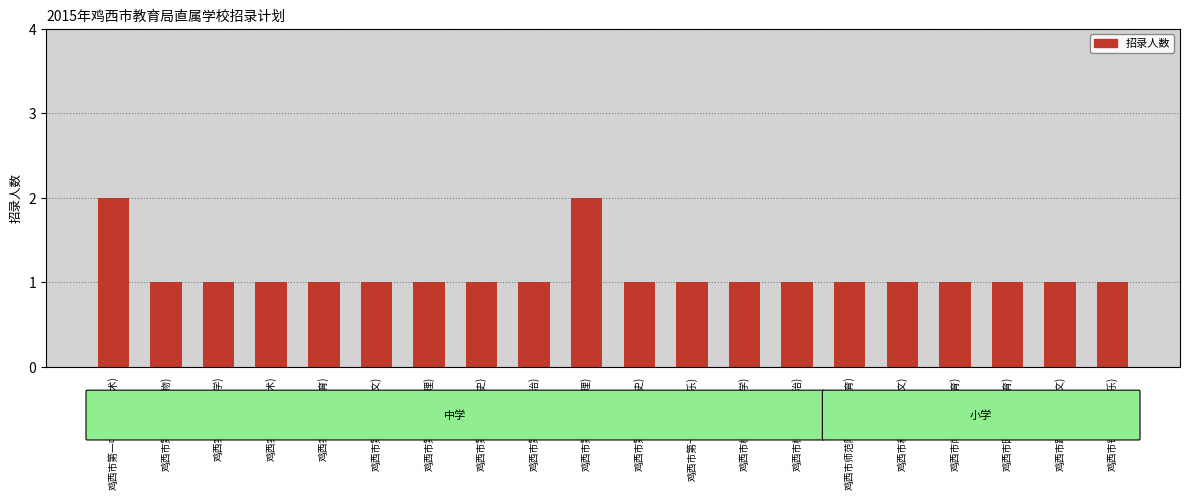

Reading left to right, transcribe all the data shown in this chart.

鸡西市第一中学(教育技术)=2	鸡西市第一中学(生物)=1	鸡西实验中学(数学)=1	鸡西实验中学(美术)=1	鸡西实验中学(体育)=1	鸡西市第二中学(语文)=1	鸡西市第二中学(地理)=1	鸡西市第二中学(历史)=1	鸡西市第四中学(政治)=1	鸡西市第四中学(地理)=2	鸡西市第四中学(历史)=1	鸡西市第十九中学(音乐)=1	鸡西市树梁中学(数学)=1	鸡西市树梁中学(政治)=1	鸡西市师范附属小学(体育)=1	鸡西市和平小学(语文)=1	鸡西市南山小学(体育)=1	鸡西市园丁小学(体育)=1	鸡西市跃进小学(语文)=1	鸡西市铁路小学(音乐)=1